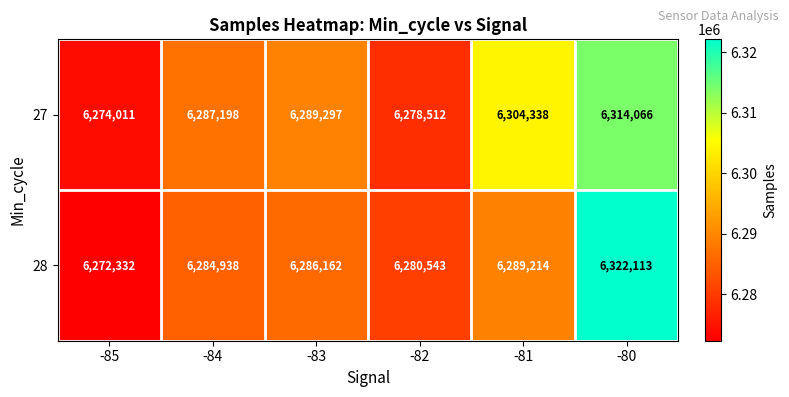

The 27 series shows 2488281 at -83. True or false?

False